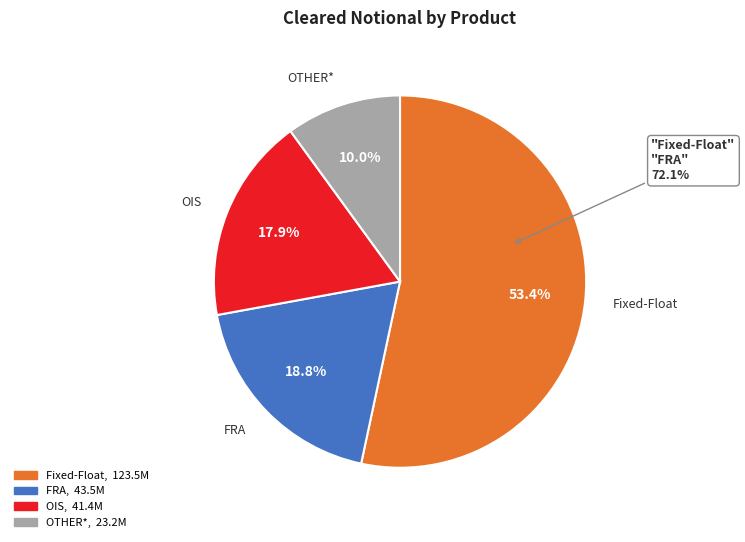

To the nearest percent, what is the difference between the Fixed-Float and FRA slice percentages?

35%